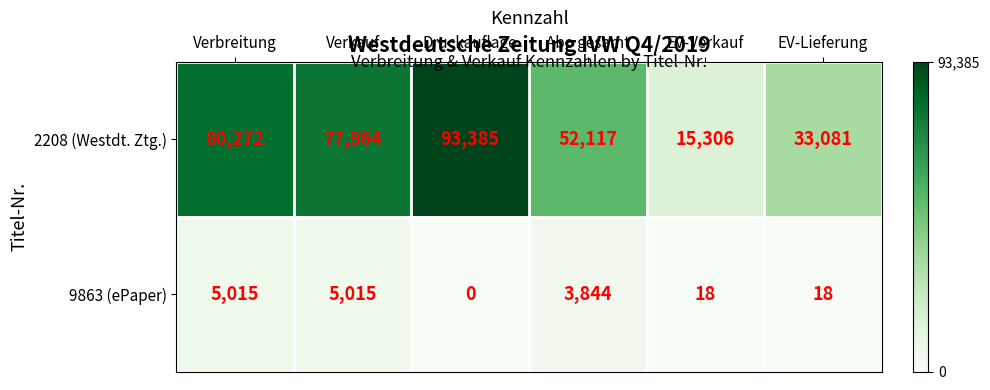

Which label corresponds to the smallest value in the chart?

Druckauflage